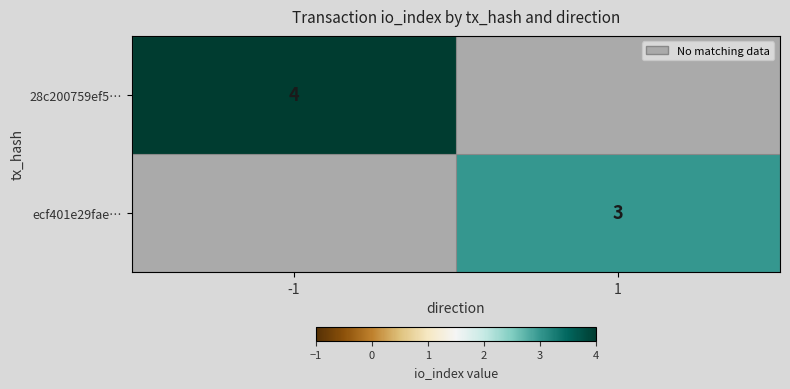

What is the smallest value displayed?

3.0